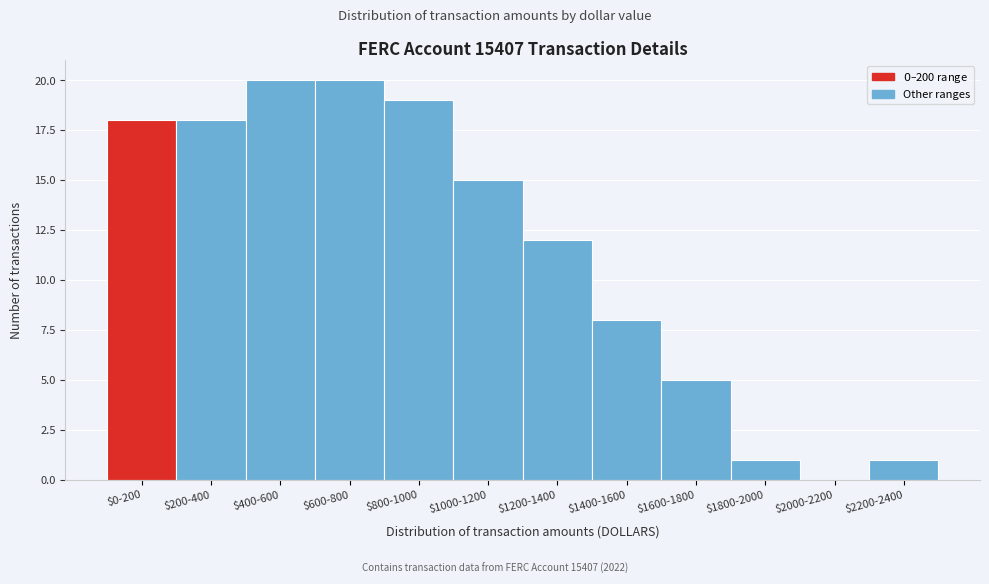

The value at $2200-2400 is 1. True or false?

True